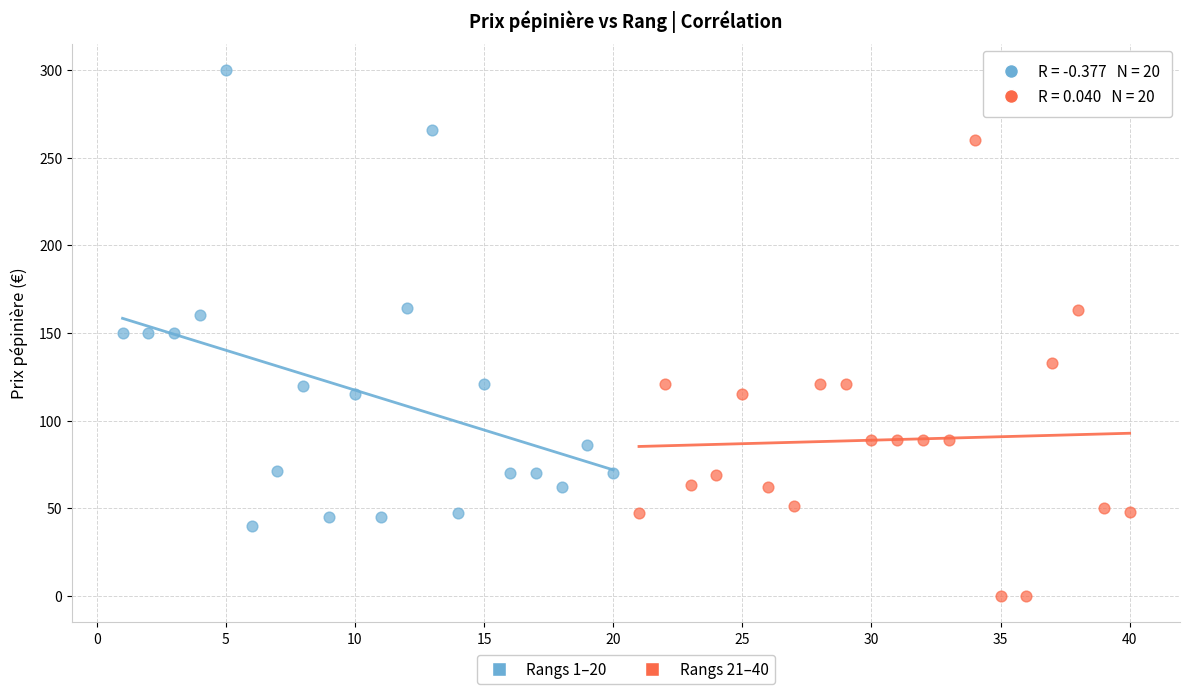

Which series contains the highest Y value?

Rangs 1–20